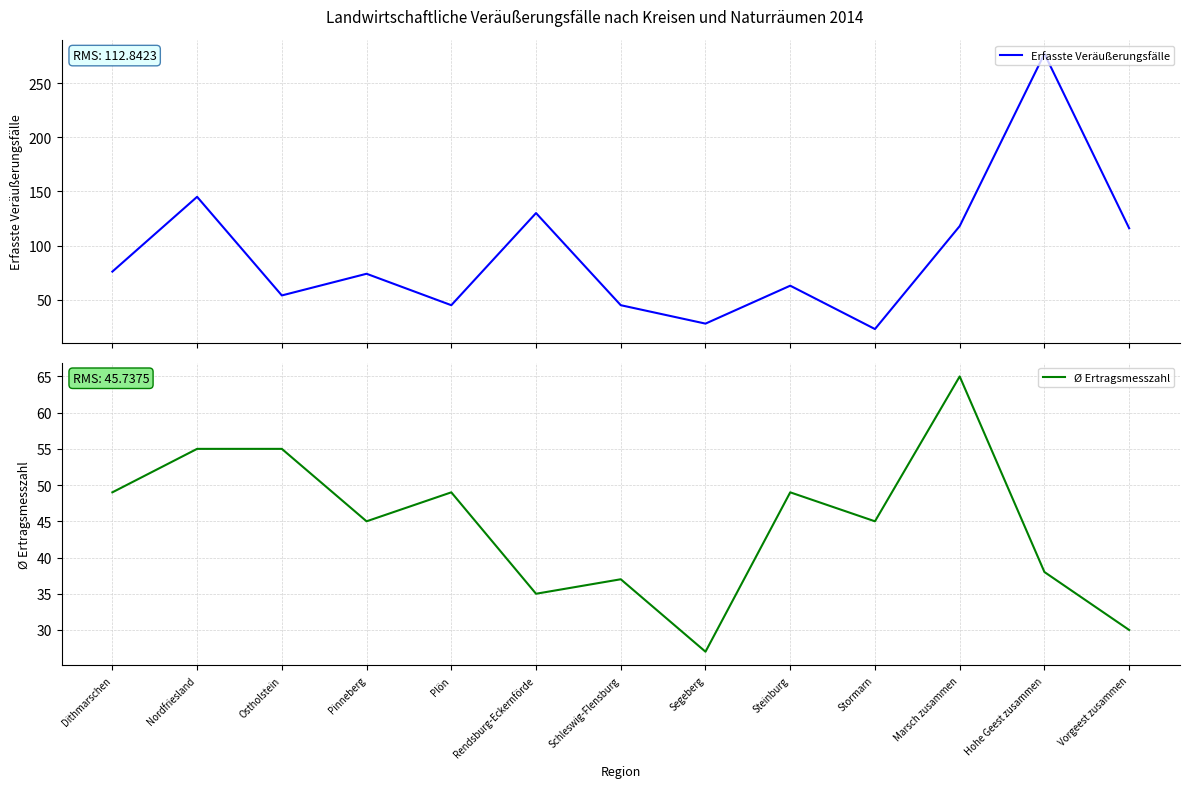

Reading left to right, transcribe all the data shown in this chart.

Erfasste Veräußerungsfälle: Dithmarschen=76	Nordfriesland=145	Ostholstein=54	Pinneberg=74	Plön=45	Rendsburg-Eckernförde=130	Schleswig-Flensburg=45	Segeberg=28	Steinburg=63	Stormarn=23	Marsch zusammen=118	Hohe Geest zusammen=277	Vorgeest zusammen=116
Ø Ertragsmesszahl: Dithmarschen=49	Nordfriesland=55	Ostholstein=55	Pinneberg=45	Plön=49	Rendsburg-Eckernförde=35	Schleswig-Flensburg=37	Segeberg=27	Steinburg=49	Stormarn=45	Marsch zusammen=65	Hohe Geest zusammen=38	Vorgeest zusammen=30